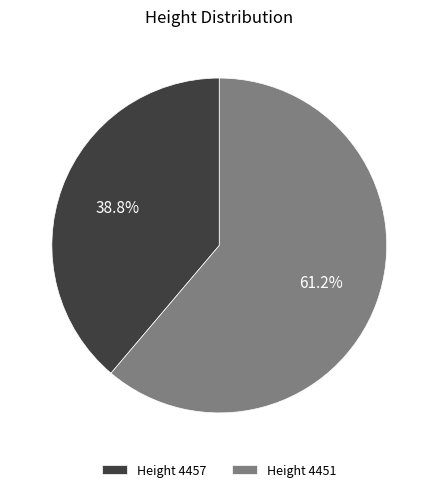

Is there a majority slice in this chart?

Yes